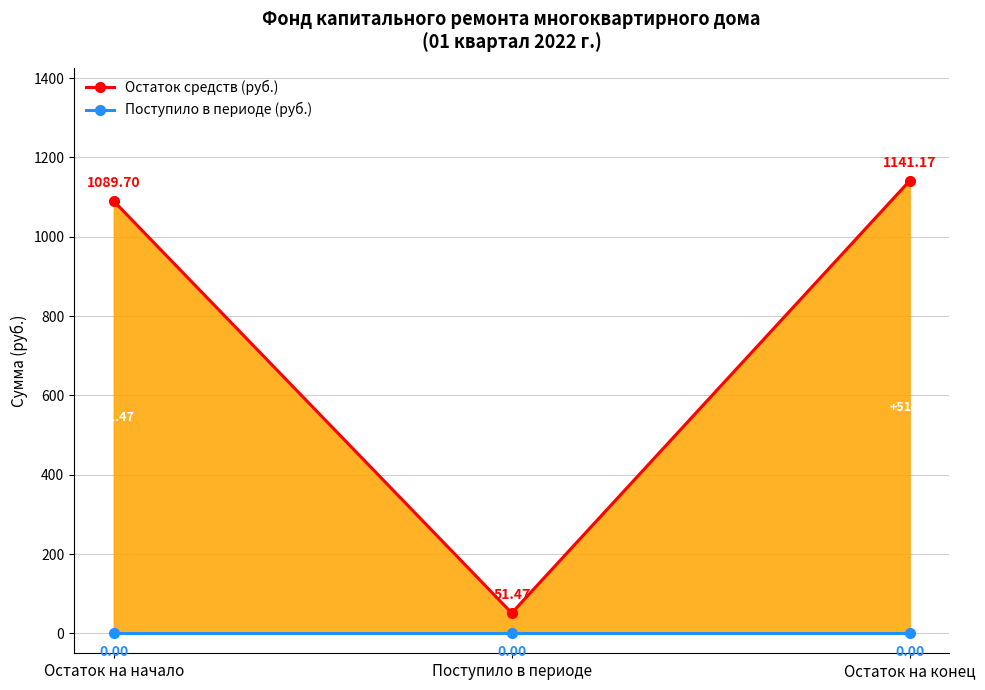

Reading right to left, what are all the values shown in this chart?

Остаток средств (руб.): 1141.2	51.5	1089.7
Поступило в периоде (руб.): 0.0	0.0	0.0